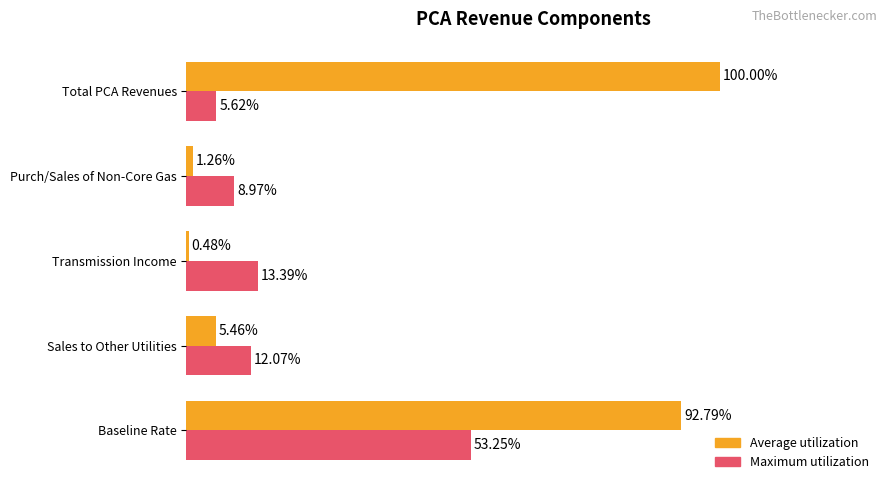

Which label corresponds to the largest value in the chart?

Total PCA Revenues